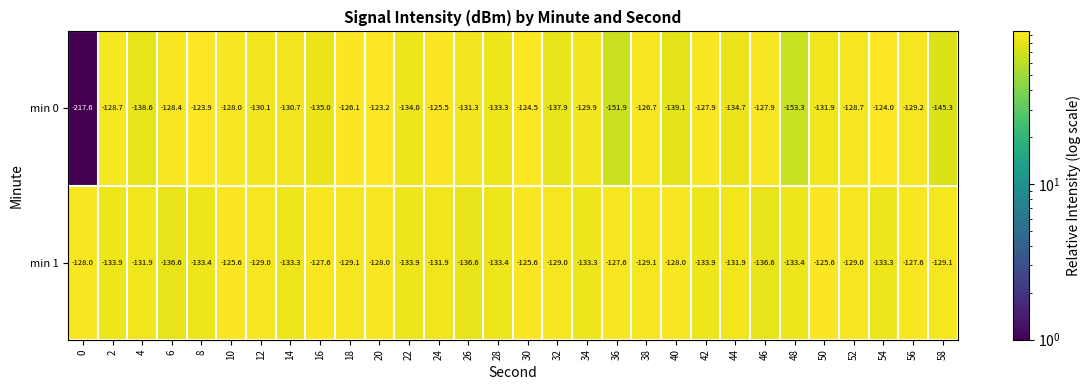

True or false: min 1 has a value of -127.6 at 36.

True